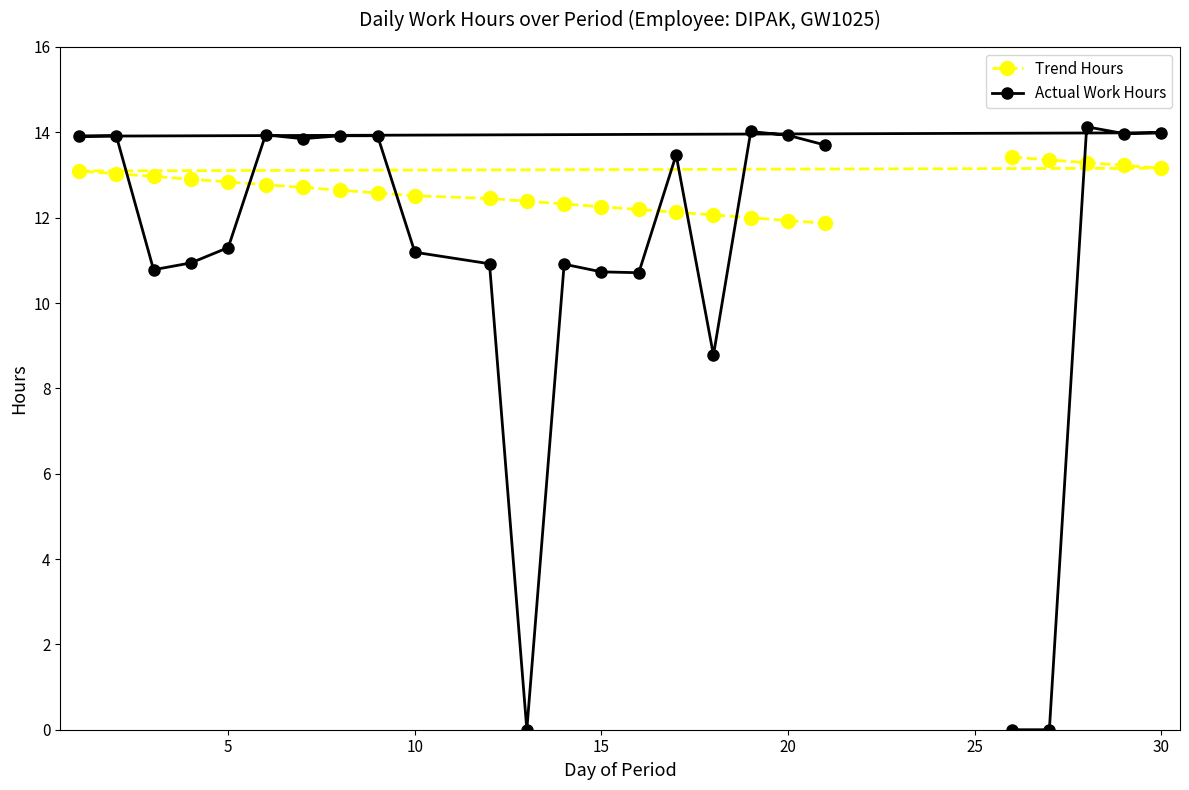

What is the sum of the Trend Hours values at 10 and 15?

24.8